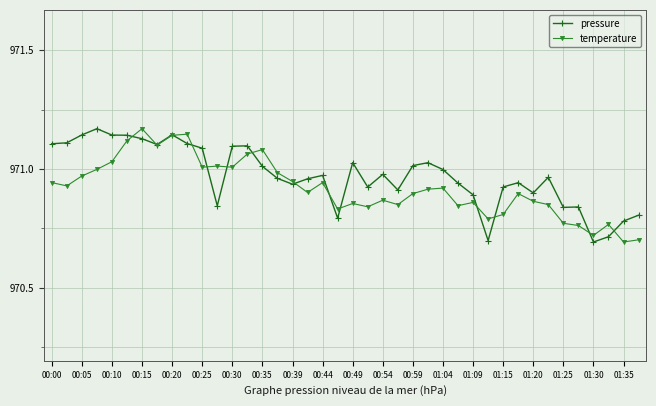

True or false: pressure has more than 0 points higher than both neighbors.

True